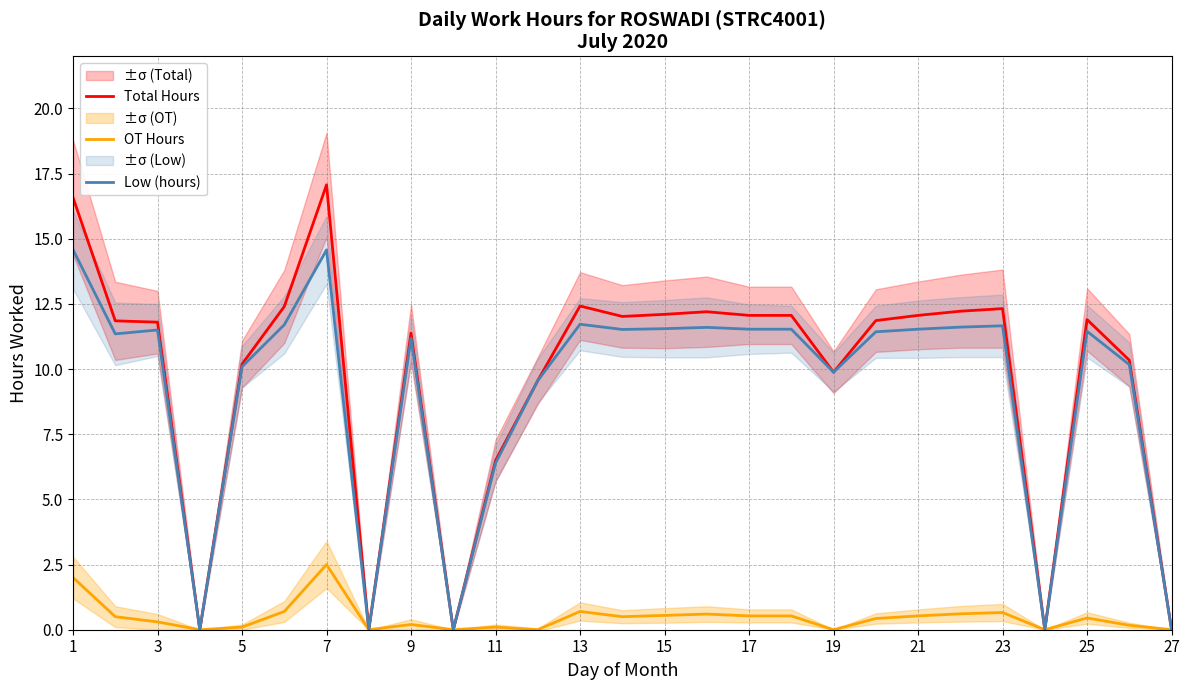

Does the chart display data point markers on the line(s)?

No